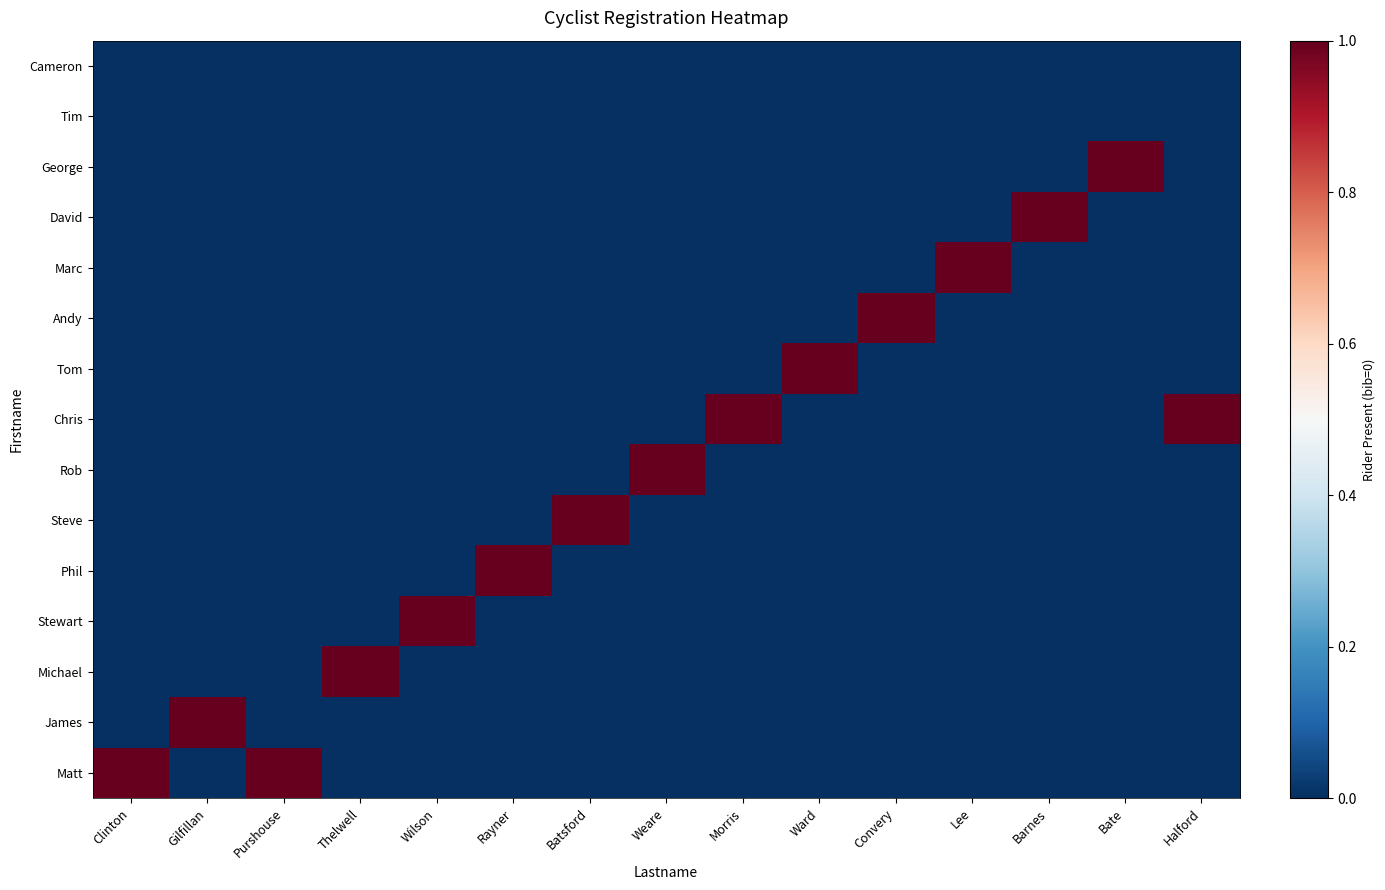

What is the total value across all series at Thelwell?

1